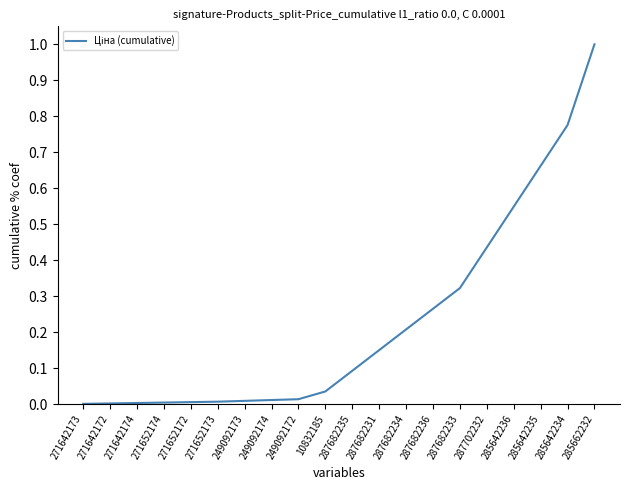

How many lines are shown in the chart?

1